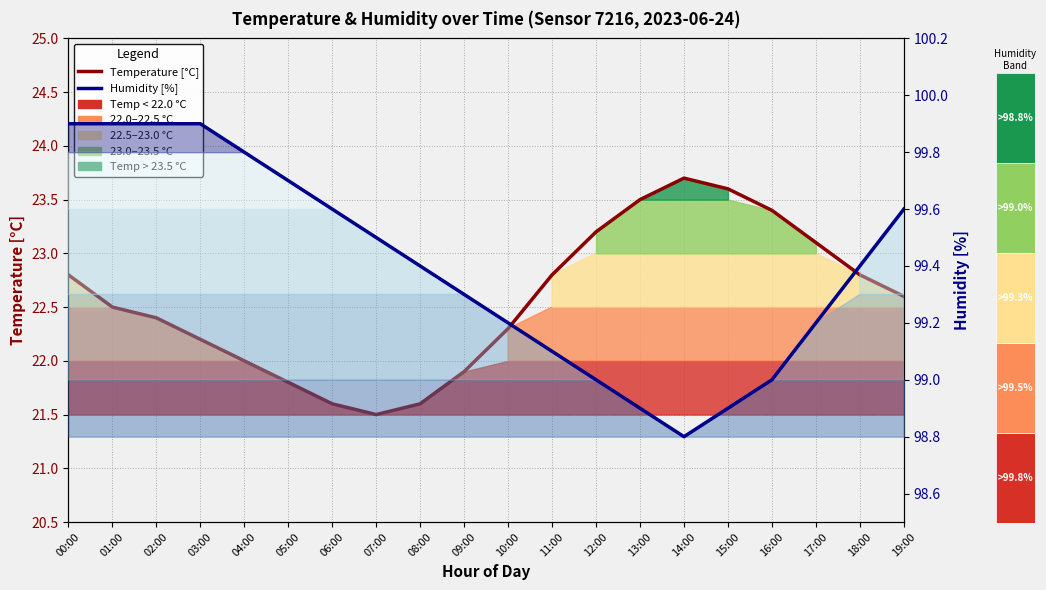

How many data points in Humidity [%] are less than 99?

3